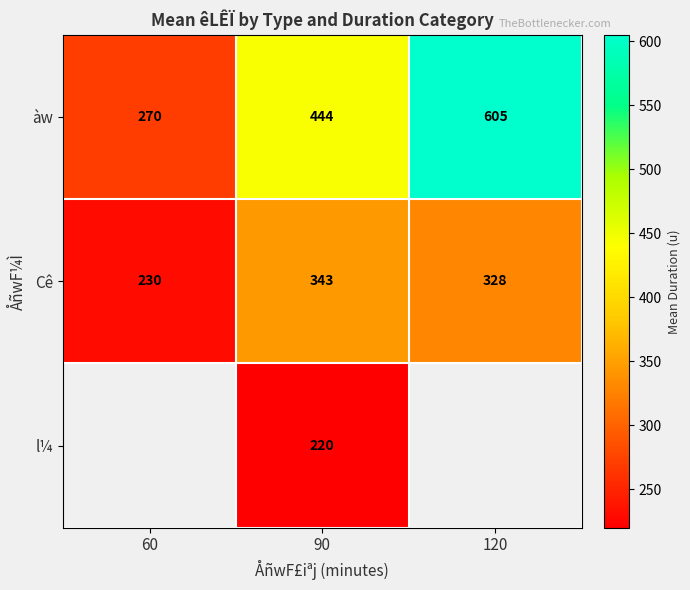

At 90, list the series in order from largest to smallest.

àw, Cê, l¼